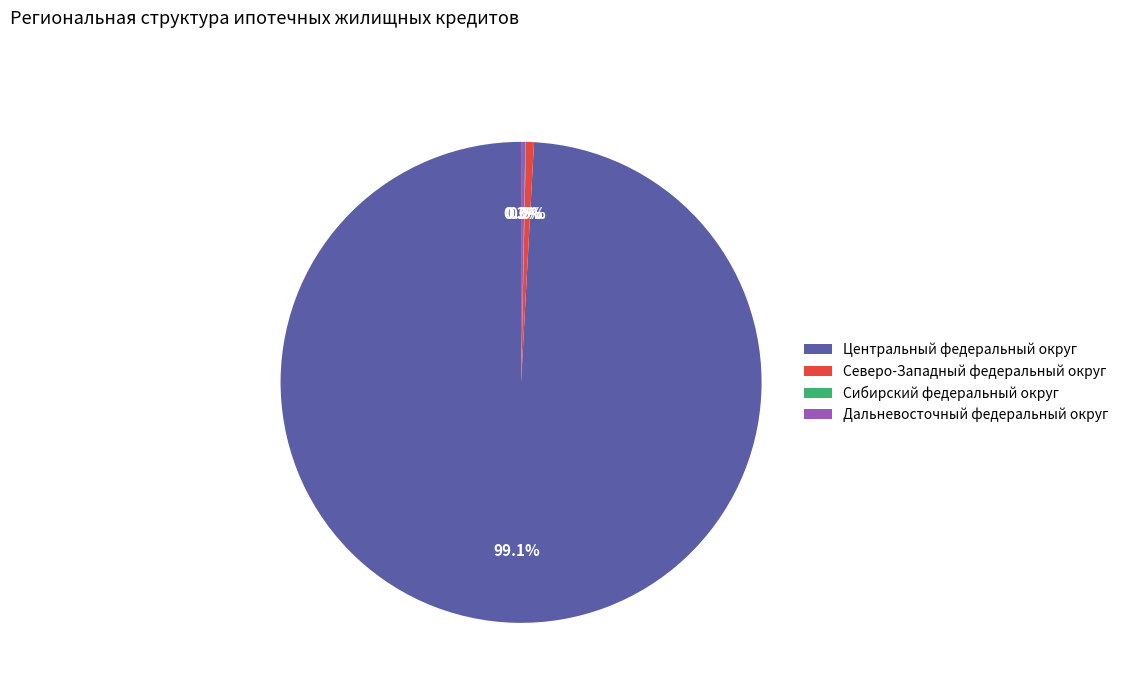

Do Центральный федеральный округ and Северо-Западный федеральный округ together represent more than half of the pie?

Yes